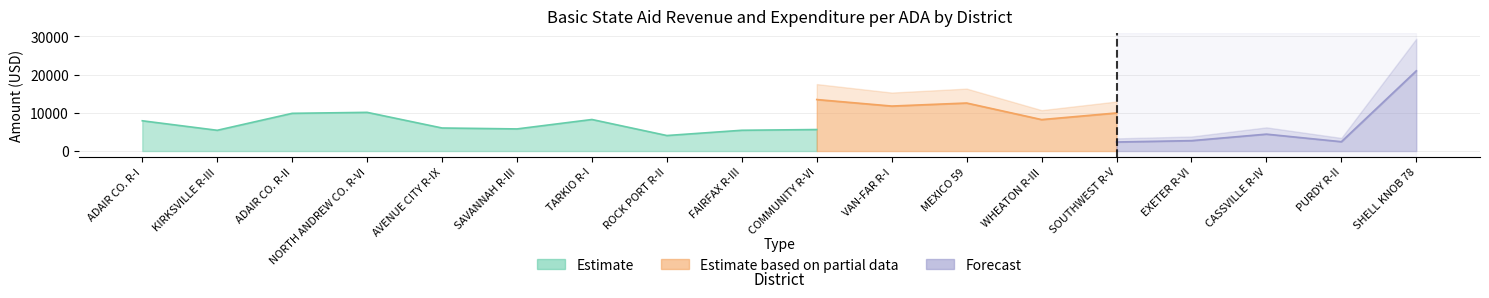

Which series changed the most between VAN-FAR R-I and SHELL KNOB 78?

Forecast